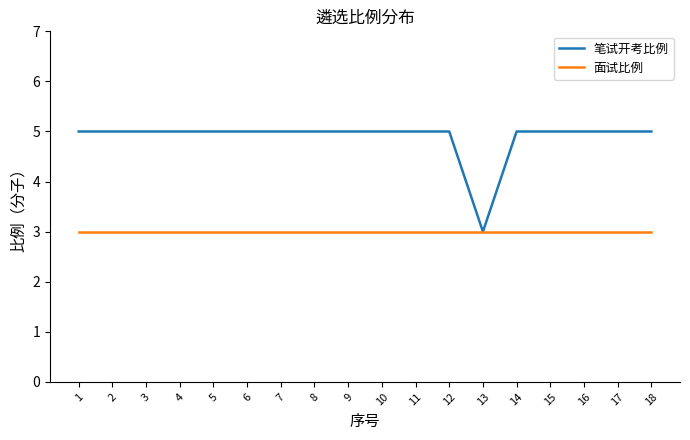

What are all the series names shown in the legend?

笔试开考比例, 面试比例